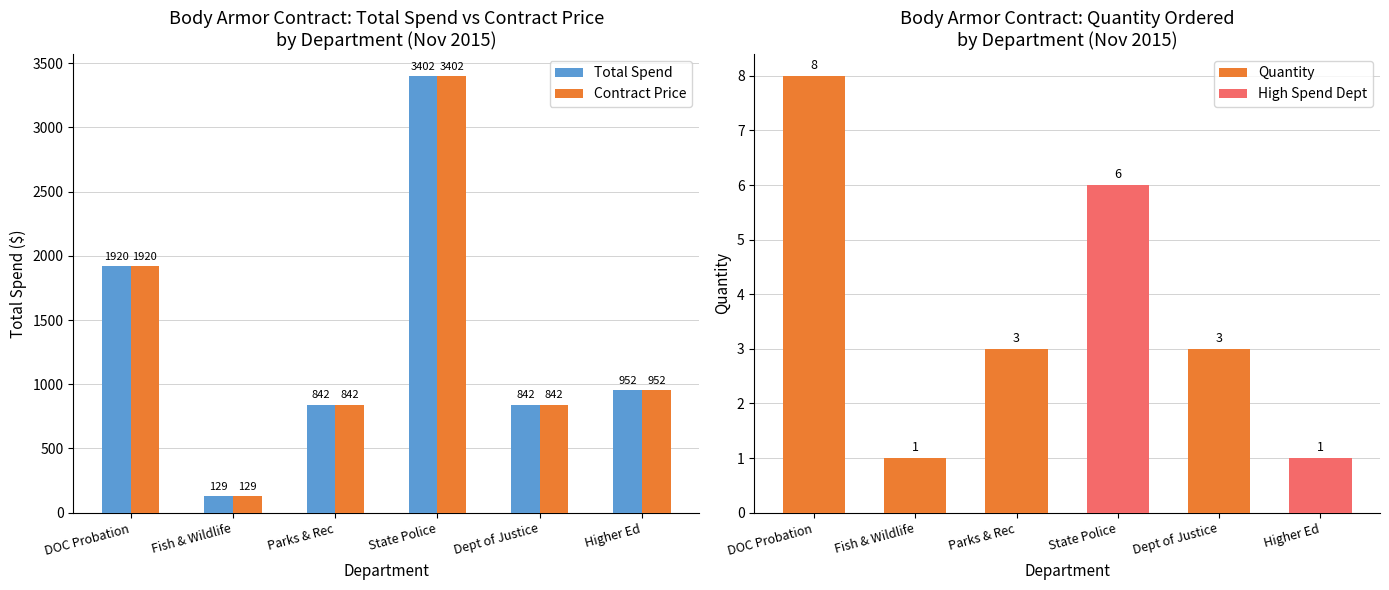

Where does the Contract Price series first go above 952?

DOC Probation